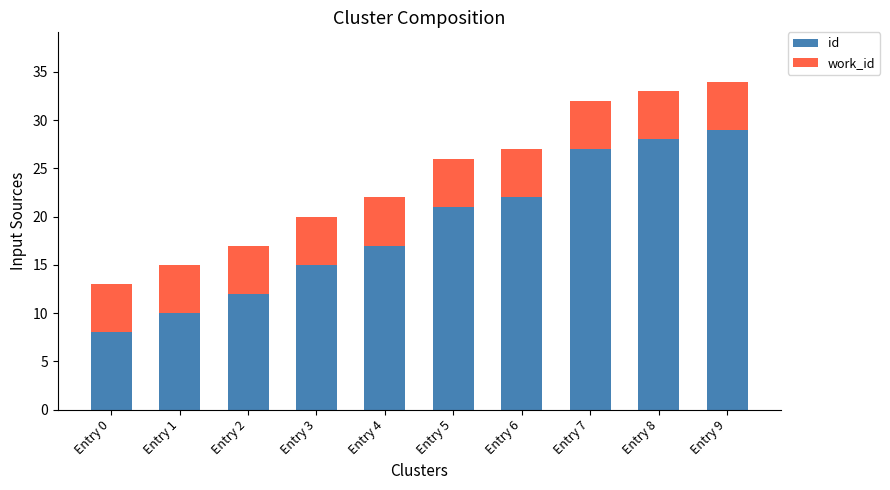

How many bars are there in total?

10